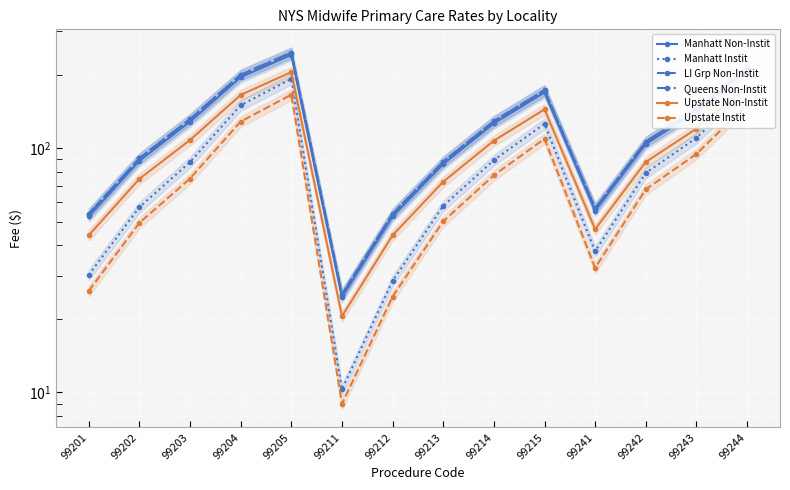

What is the approximate value of Manhatt Non-Instit at 99204?

195.0